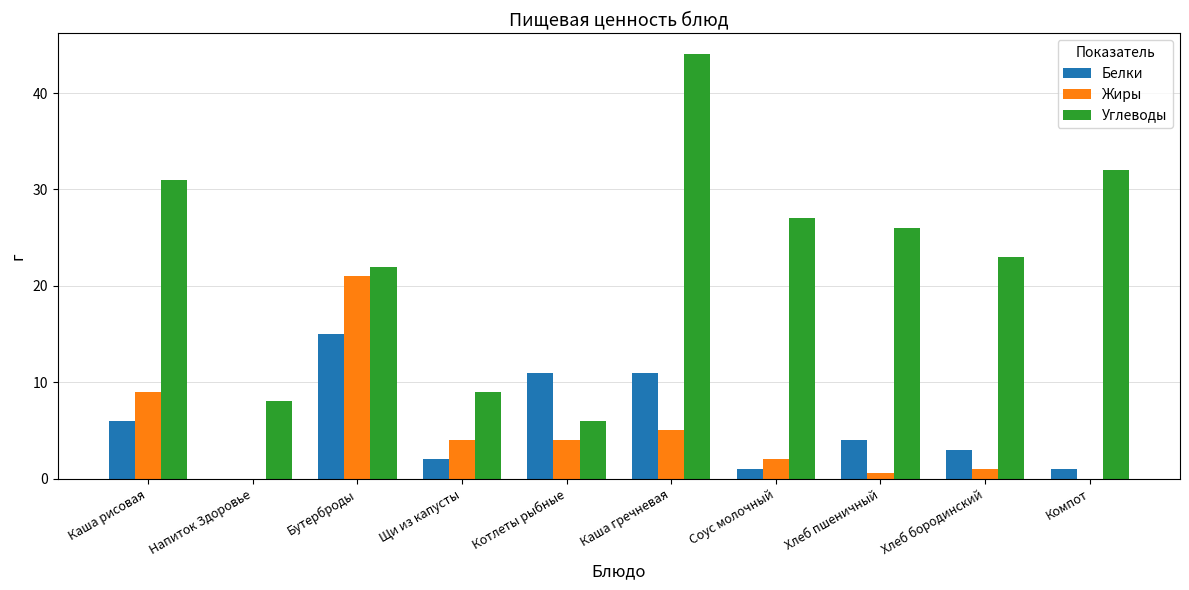

At which label does Углеводы first exceed 26?

Каша рисовая